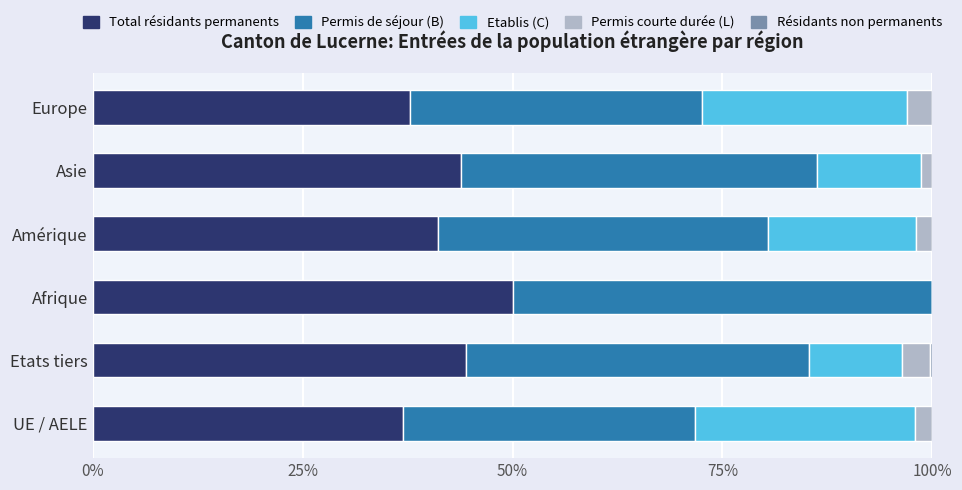

What is the sum of all Total résidants permanents values?

254.2